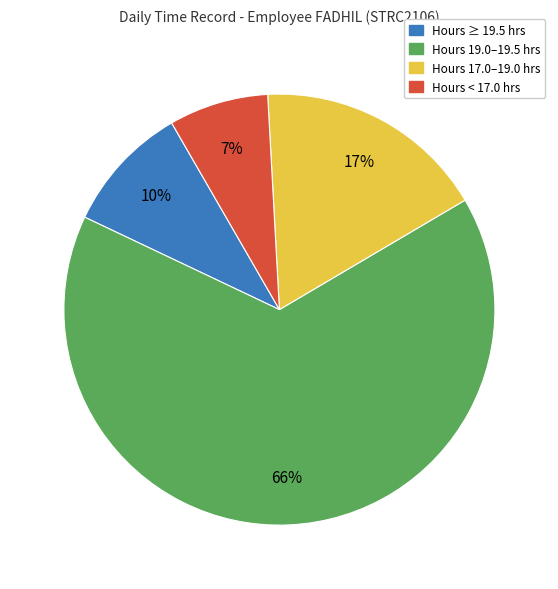

Is it true that Hours < 17.0 hrs is 7% of the pie?

True